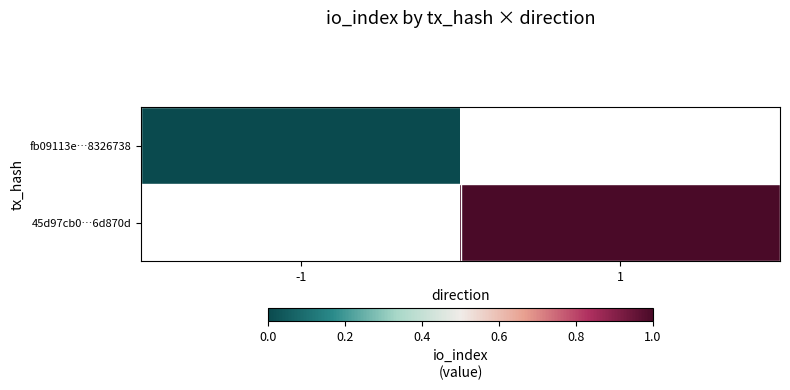

Rank the series by their maximum value, from lowest to highest.

fb09113e…8326738, 45d97cb0…6d870d